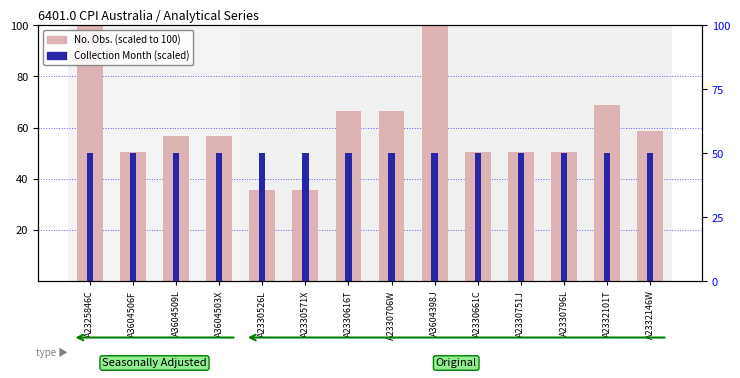

Is the value of Collection Month (scaled) at A2330796L greater than the value of No. Obs. (scaled) at A3604503X?

No